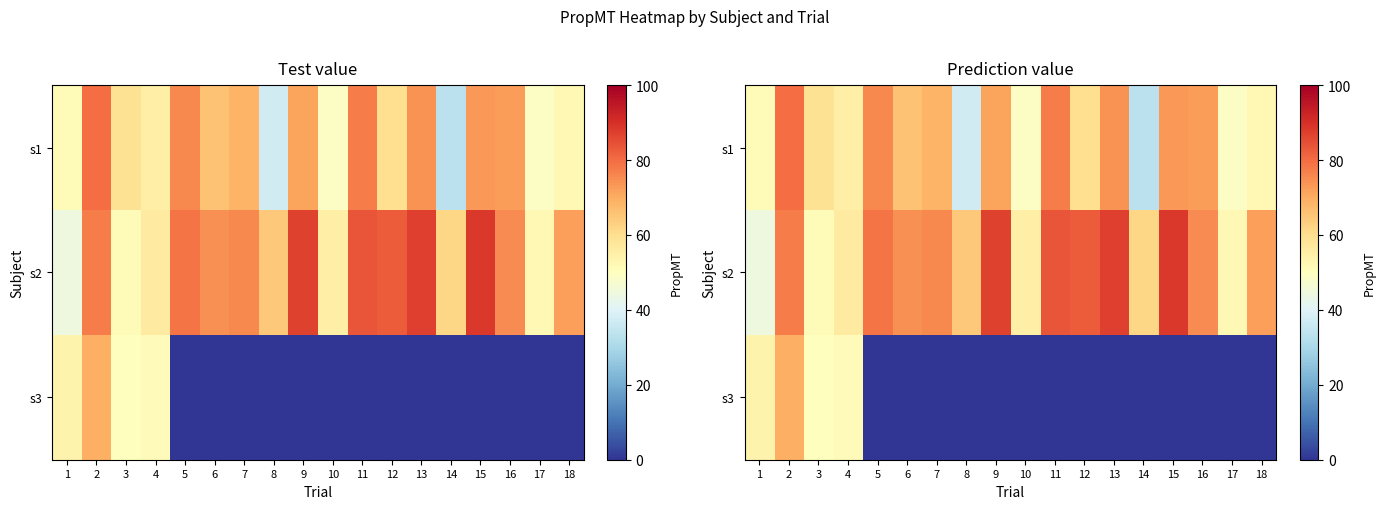

How many values in the s1 series exceed 65?

9